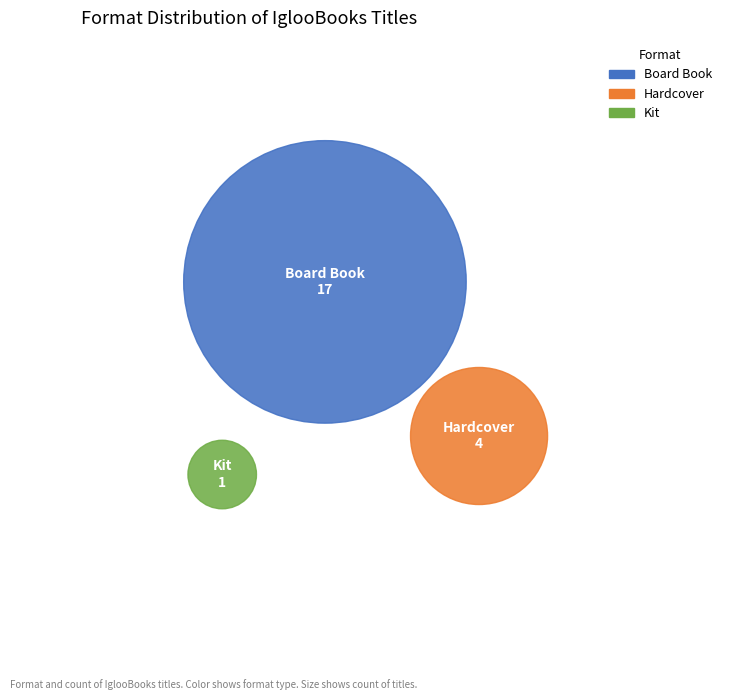

Combined, what portion of the pie is Kit and Board Book?

81.8%